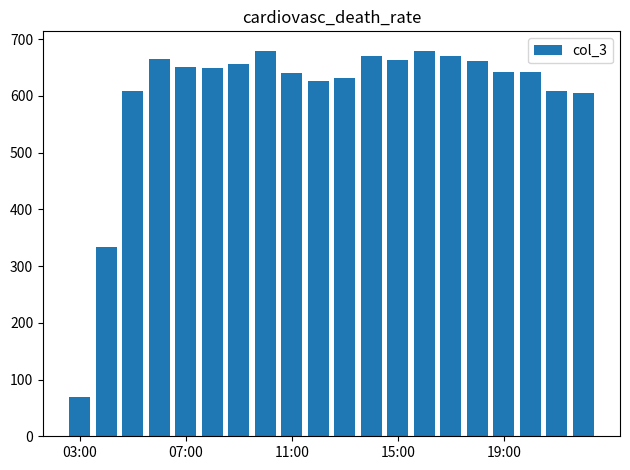

What is the difference between the second highest and minimum values?

611